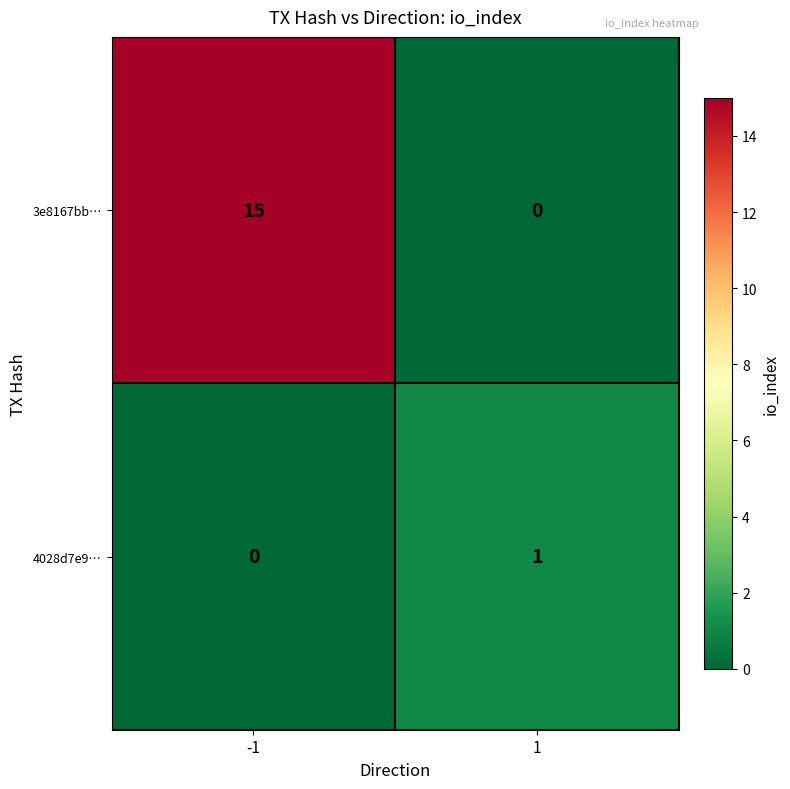

At how many categories does at least one series exceed 3?

1